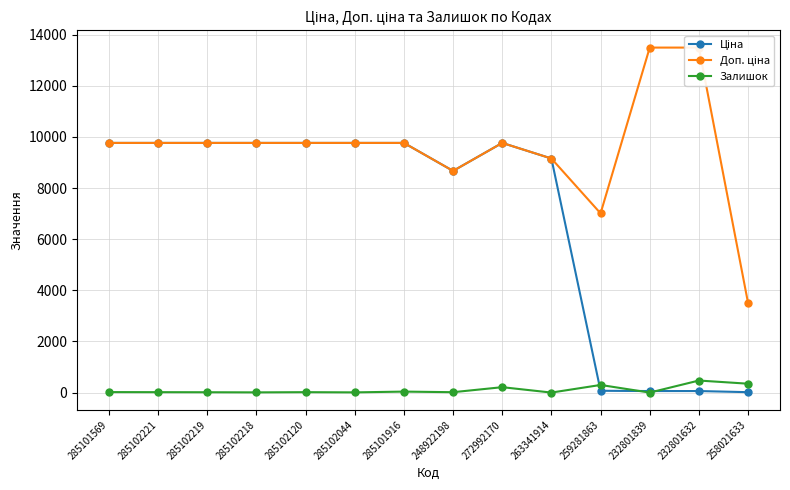

What is the difference between the Ціна values at 272992170 and 259281863?

9694.3